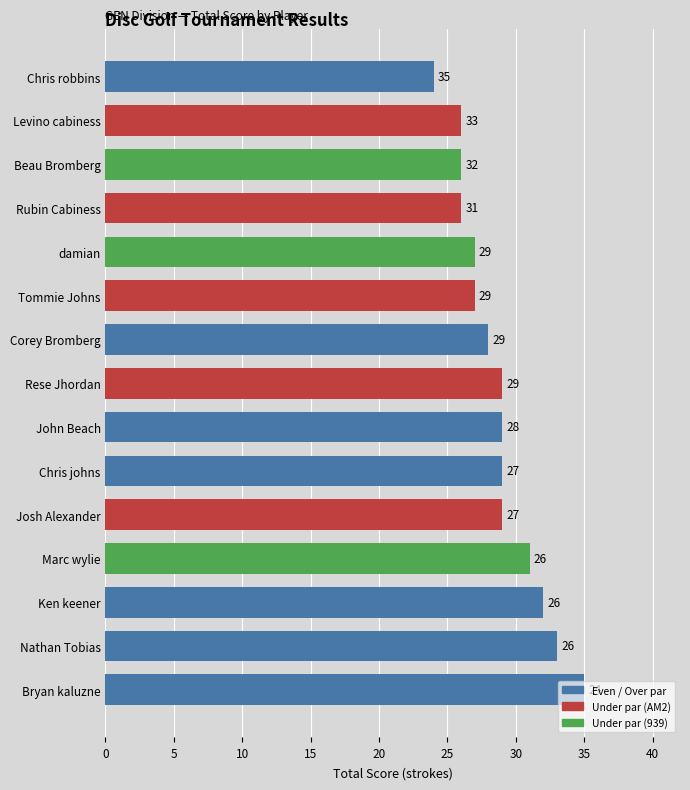

Read the value at Chris robbins, to the nearest 5.

25